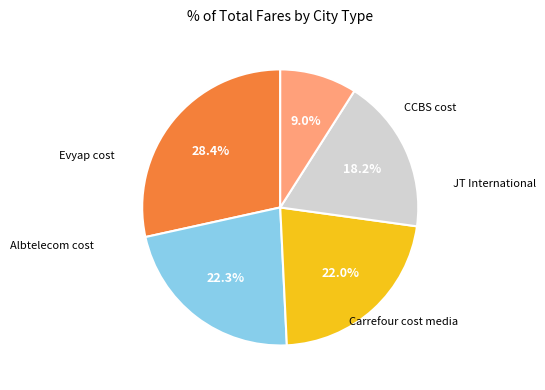

Is there a majority slice in this chart?

No